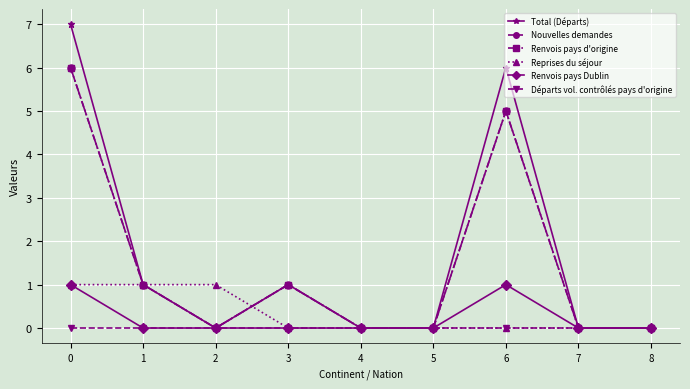

Does the chart have visible grid lines?

Yes